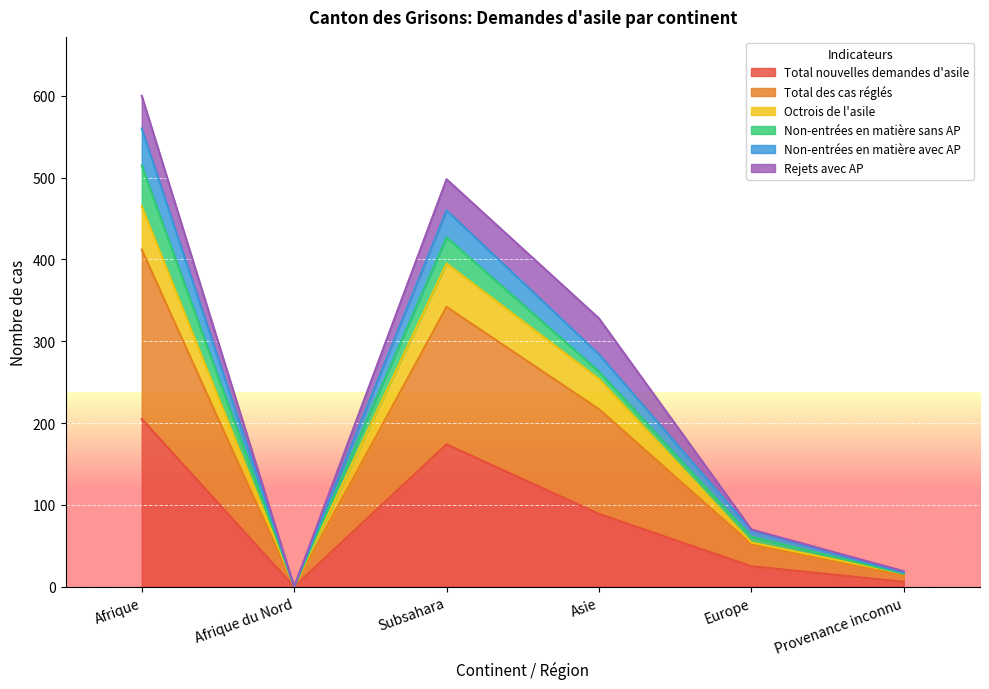

At which category is the sum across all series the highest?

Afrique